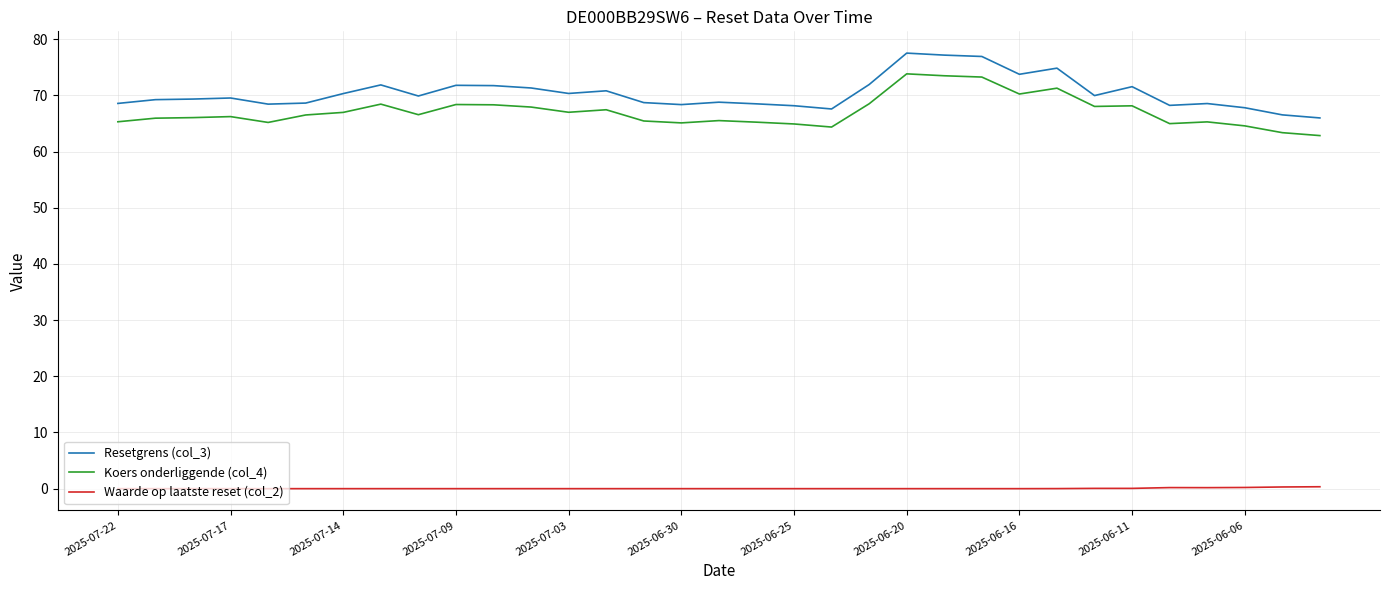

What is the maximum value shown in the chart?

77.5